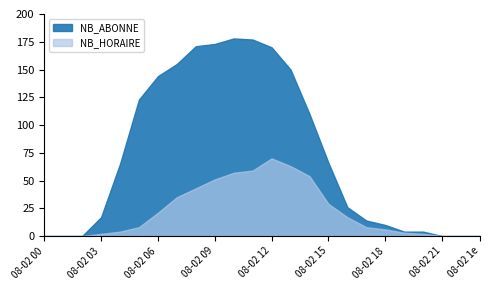

What is the sum of the NB_HORAIRE values at 10 and 0?

57